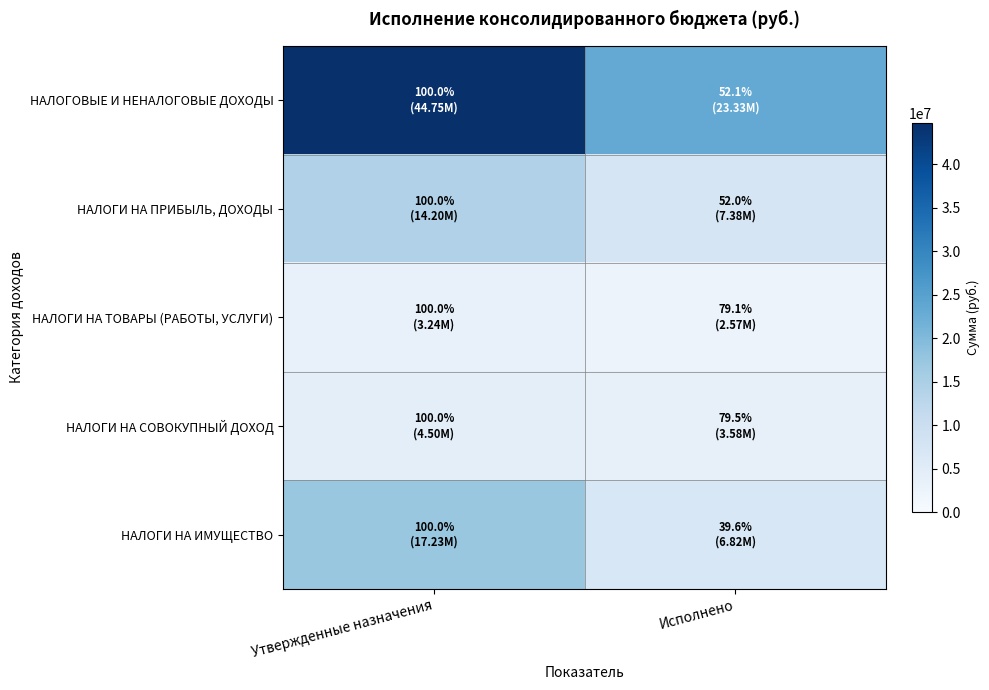

Reading left to right, extract all data points from this chart.

НАЛОГОВЫЕ И НЕНАЛОГОВЫЕ ДОХОДЫ: Утвержденные назначения=44752700.0	Исполнено=23327738.1
НАЛОГИ НА ПРИБЫЛЬ, ДОХОДЫ: Утвержденные назначения=14200800.0	Исполнено=7379387.8
НАЛОГИ НА ТОВАРЫ (РАБОТЫ, УСЛУГИ): Утвержденные назначения=3244700.0	Исполнено=2565827.4
НАЛОГИ НА СОВОКУПНЫЙ ДОХОД: Утвержденные назначения=4502000.0	Исполнено=3577446.4
НАЛОГИ НА ИМУЩЕСТВО: Утвержденные назначения=17225300.0	Исполнено=6822447.8